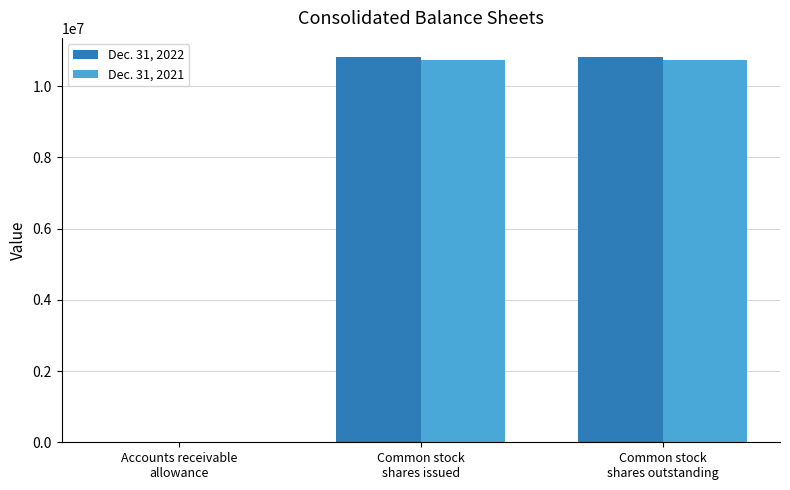

The value of Dec. 31, 2022 at Accounts receivable
allowance is 693. True or false?

True